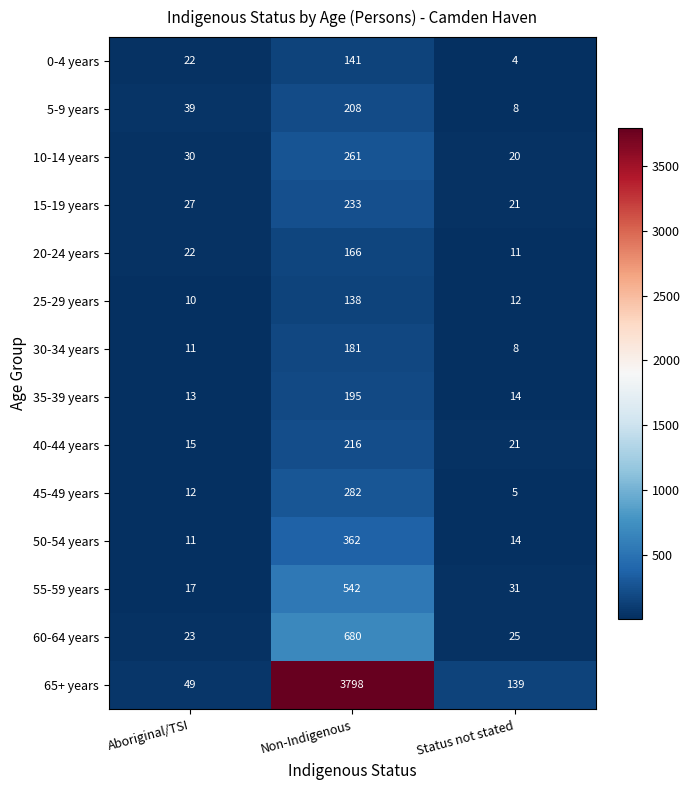

Where is 55-59 years nearest to the value 279?

Status not stated